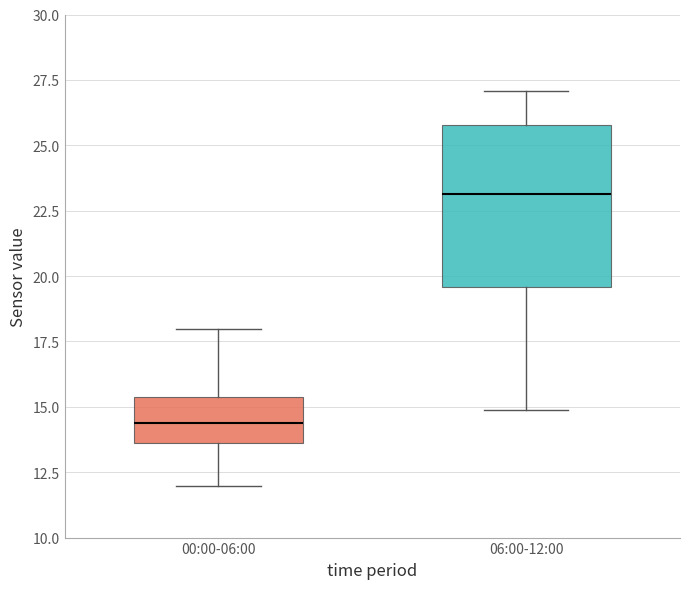

Reading left to right, transcribe this box plot: for each box, give where its median line is, the range the box spans, and where its two whiskers end, as read against the y-axis. The values are not printed on the chart, so give them approximately, as read against the axis.

00:00-06:00: median 14.5, box 13.5 to 15.5, whiskers 12.0 to 18.0
06:00-12:00: median 23.0, box 19.5 to 26.0, whiskers 15.0 to 27.0